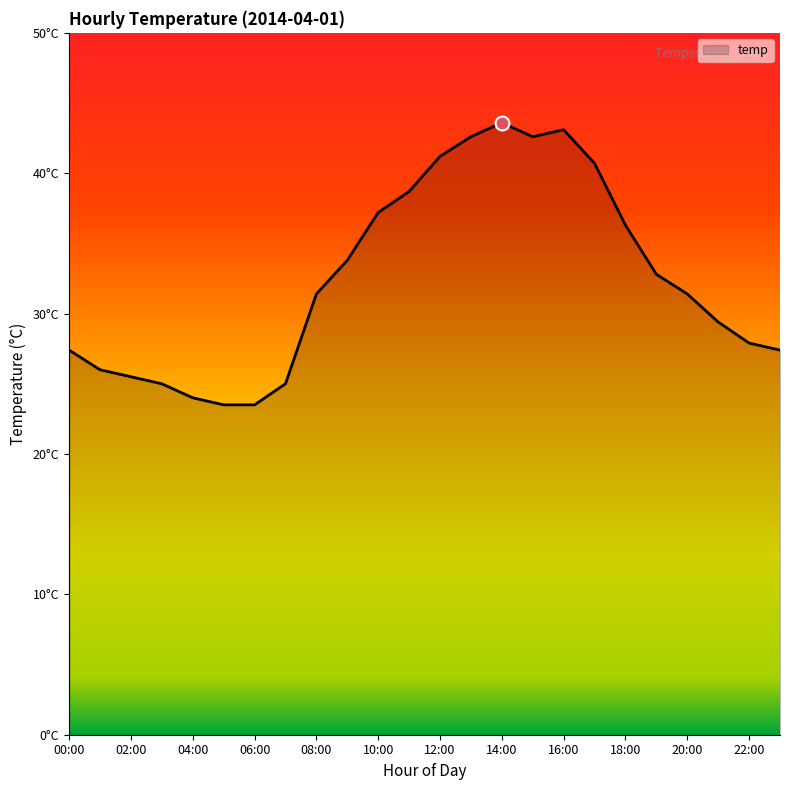

Reading left to right, list all the values displayed in this chart.

00:00=27.4	01:00=26.0	02:00=25.5	03:00=25.0	04:00=24.0	05:00=23.5	06:00=23.5	07:00=25.0	08:00=31.4	09:00=33.8	10:00=37.2	11:00=38.7	12:00=41.2	13:00=42.6	14:00=43.6	15:00=42.6	16:00=43.1	17:00=40.7	18:00=36.3	19:00=32.8	20:00=31.4	21:00=29.4	22:00=27.9	23:00=27.4